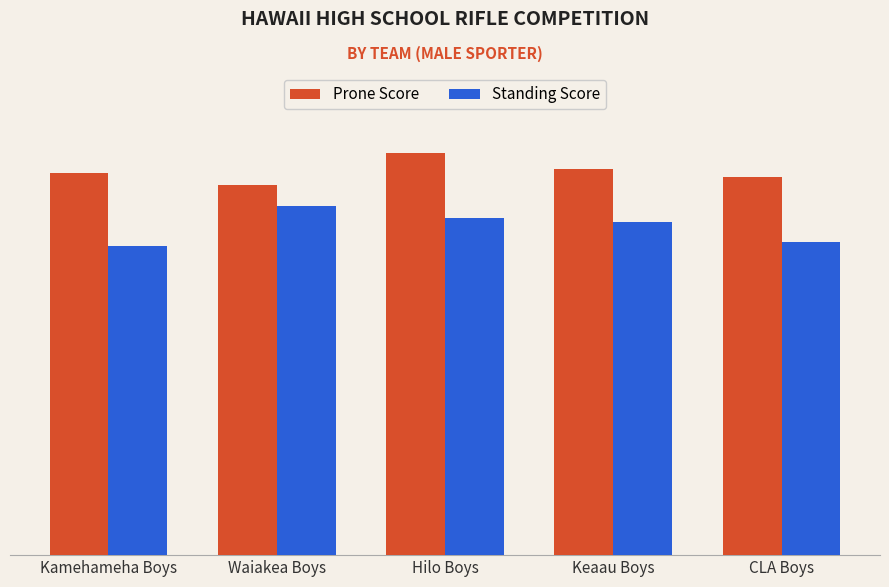

What is the label of the 1st bar from the right?

CLA Boys